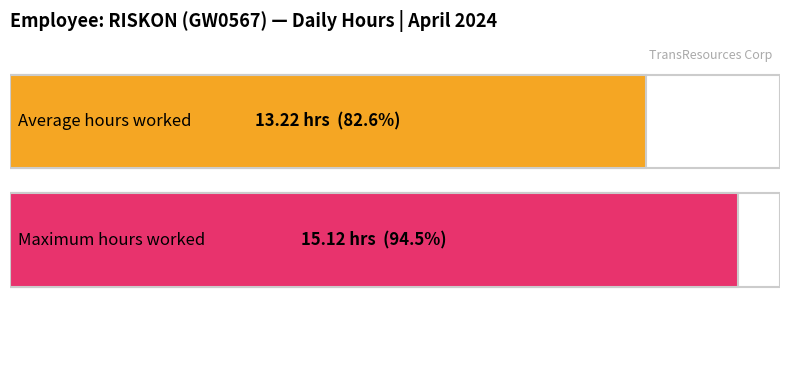

What is the average value?

13.2